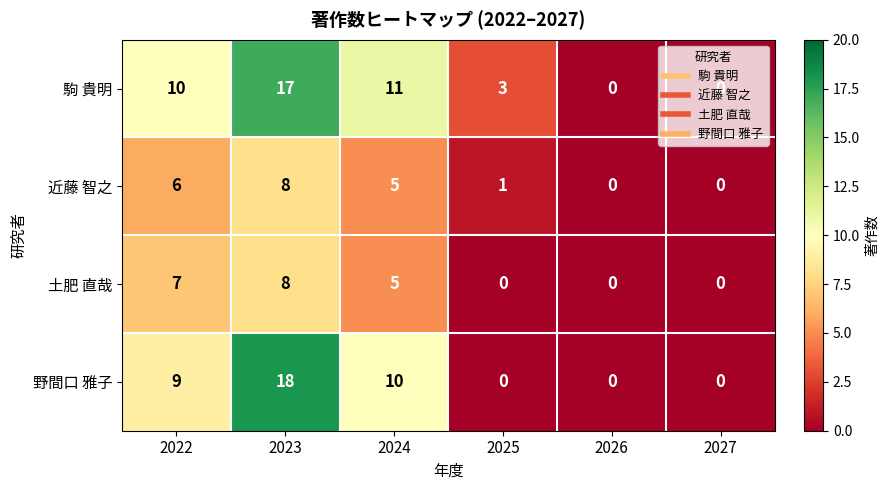

What is the sum of all 駒 貴明 values?

41